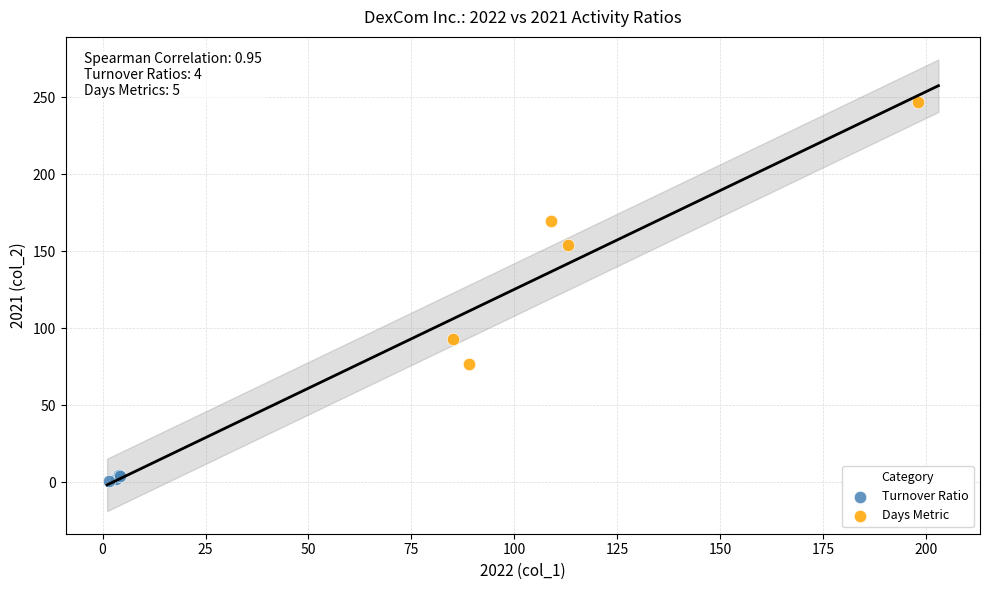

Which series contains the highest Y value?

Days Metric